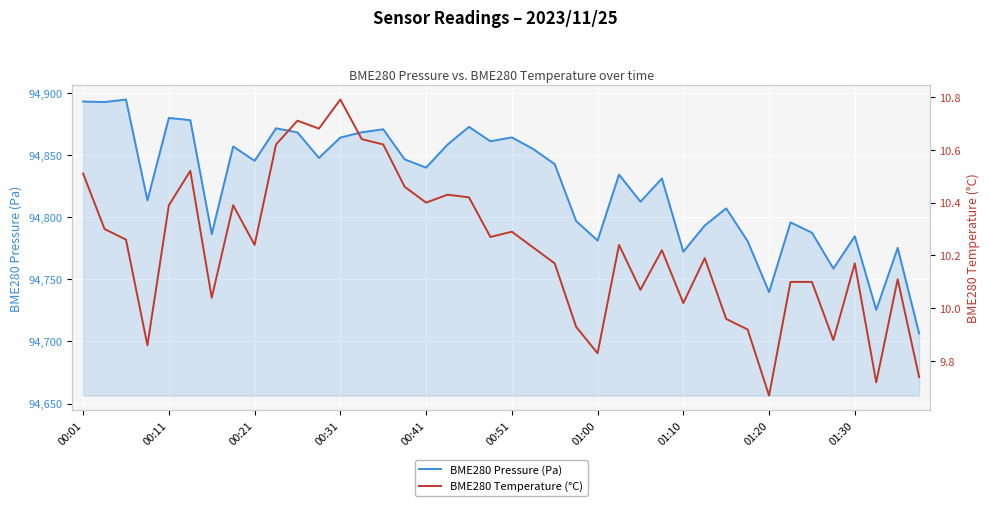

Which series has the largest range (max minus min)?

BME280 Pressure (Pa)